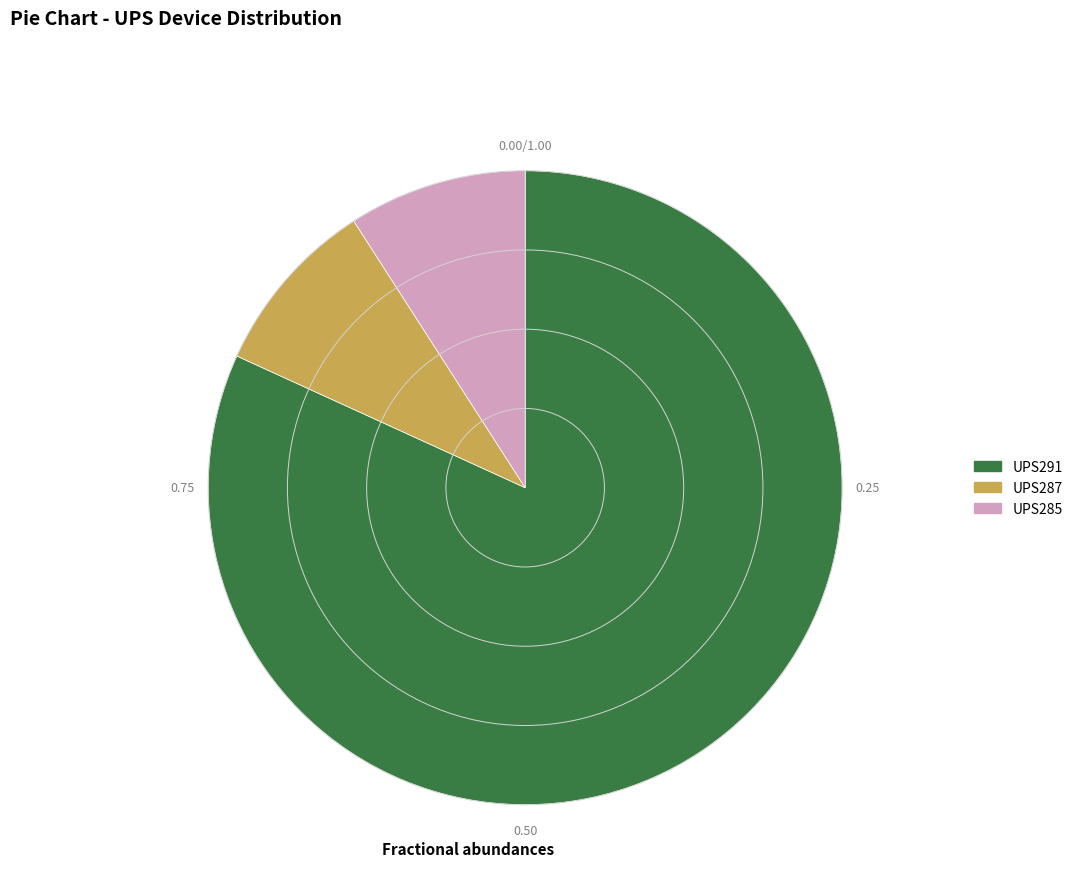

Which has a higher value, UPS287 or UPS291?

UPS291